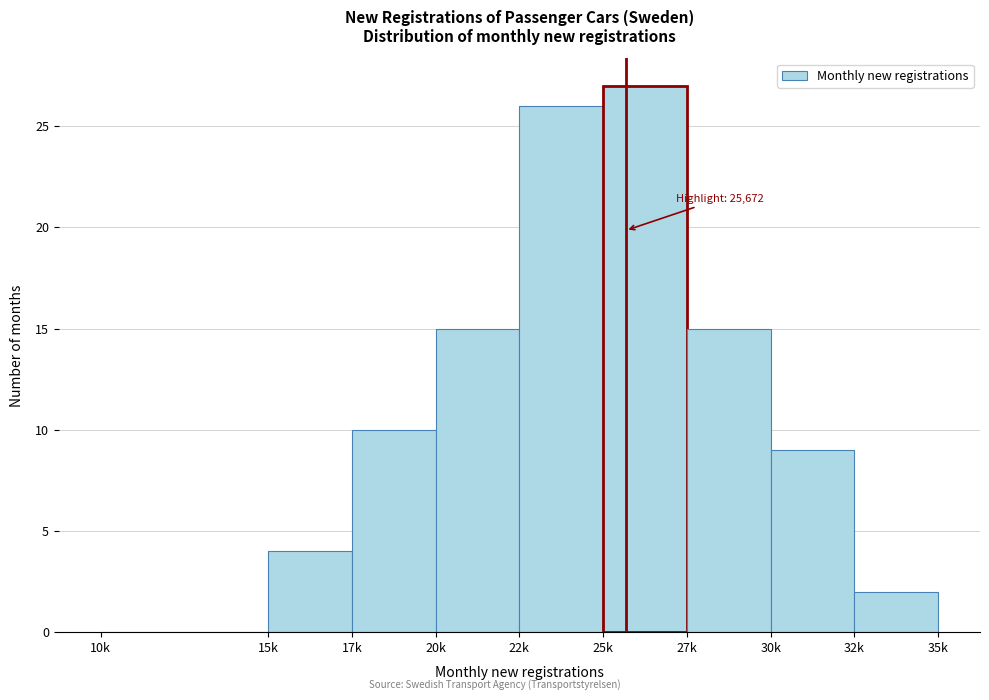

Reading right to left, extract all data points from this chart.

32k=2	30k=9	27k=15	25k=27	22k=26	20k=15	17k=10	15k=4	10k=0